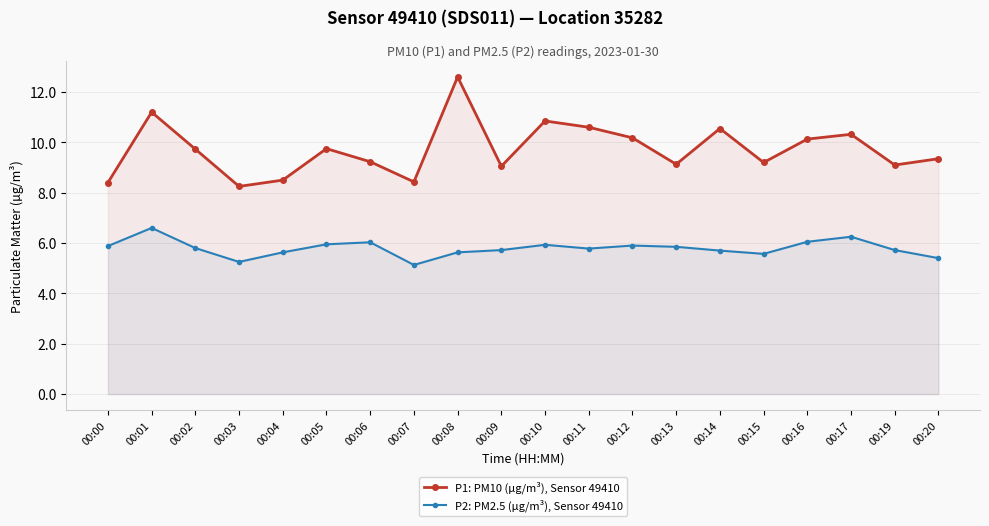

List the series in order of their peak value, lowest first.

P2: PM2.5 (µg/m³), Sensor 49410, P1: PM10 (µg/m³), Sensor 49410